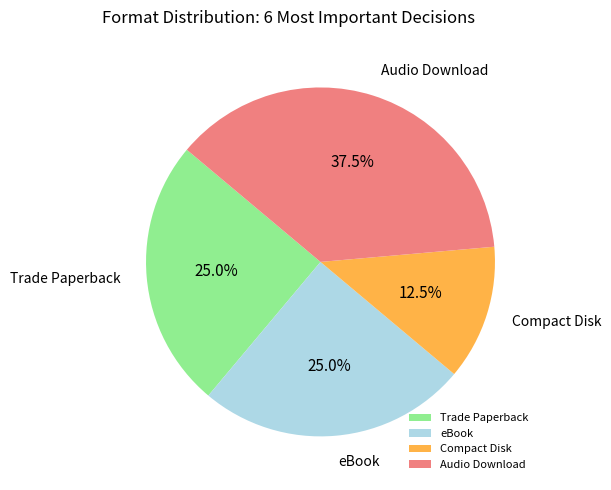

Do eBook and Audio Download together represent more than half of the pie?

Yes